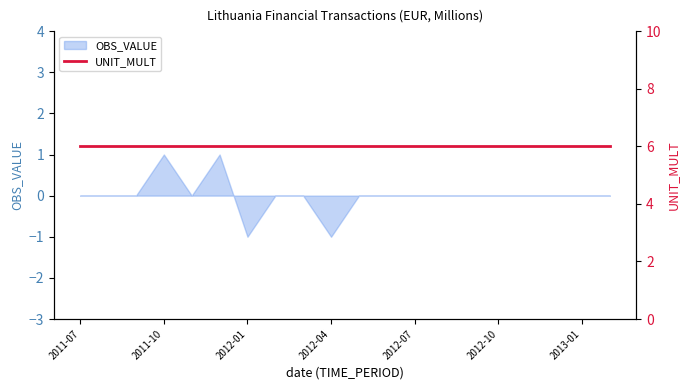

True or false: the data shows -1 at 2013-01.

False